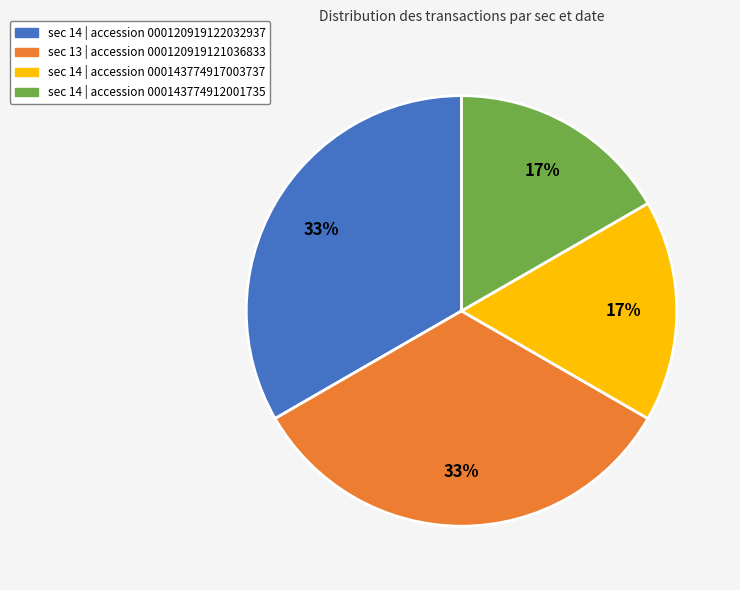

To the nearest percent, what is the average slice percentage?

25%